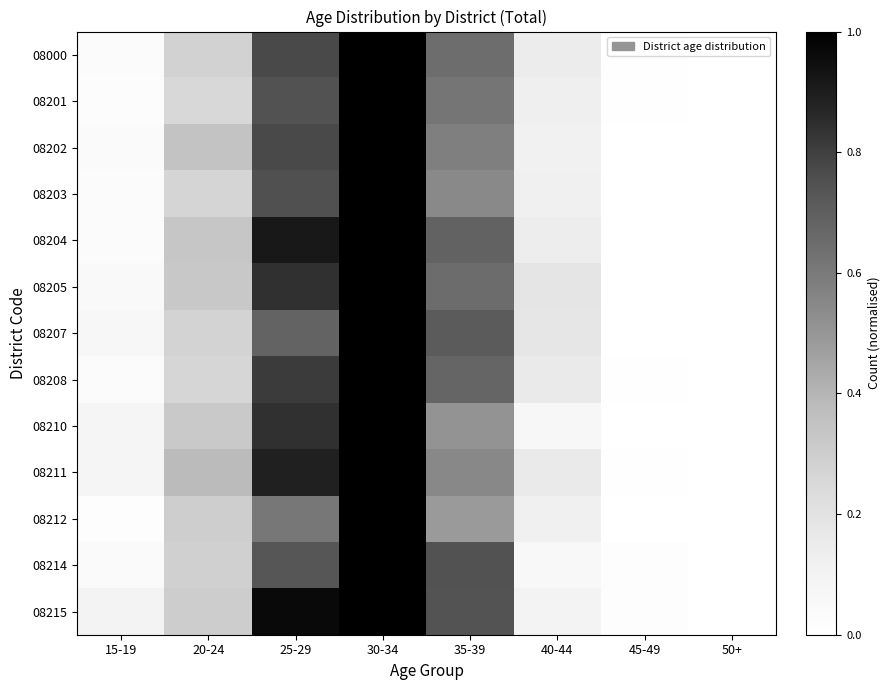

At how many categories does at least one series exceed 0?

8